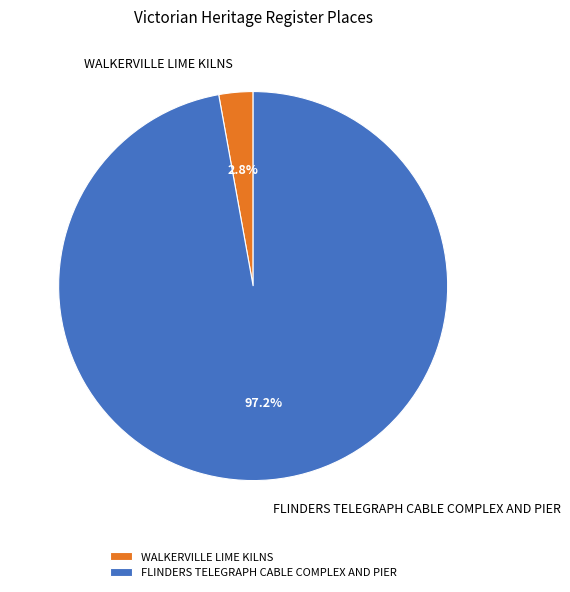

To the nearest percent, what is the difference between the largest and smallest slice percentages?

94%